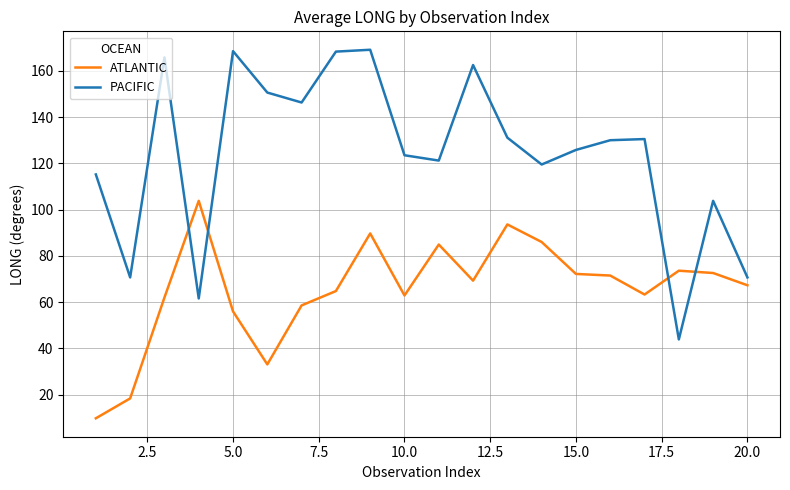

What is the highest value of the PACIFIC series?

169.1